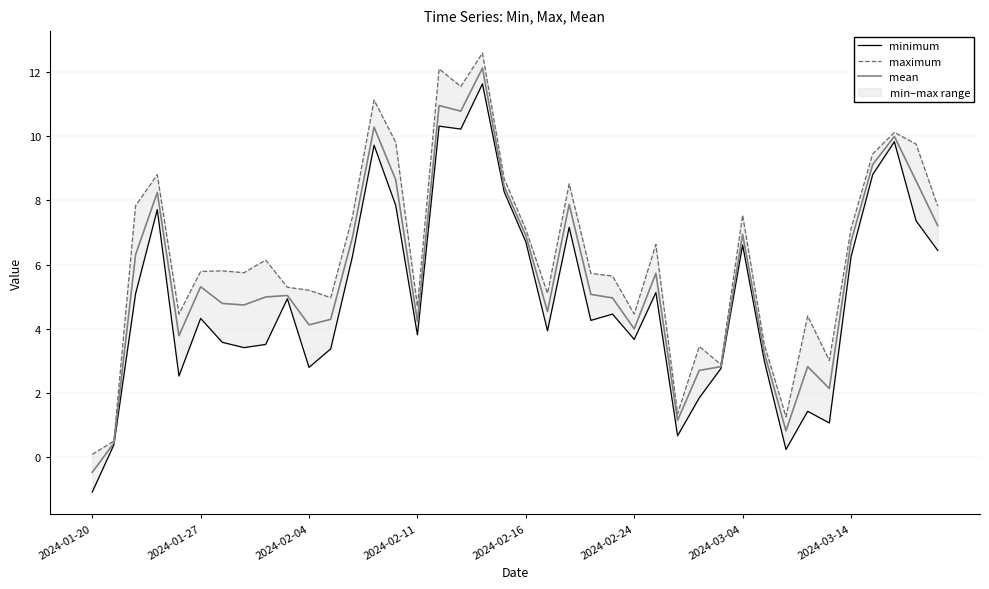

True or false: mean has a value of 6.7 at 2024-03-14.

True